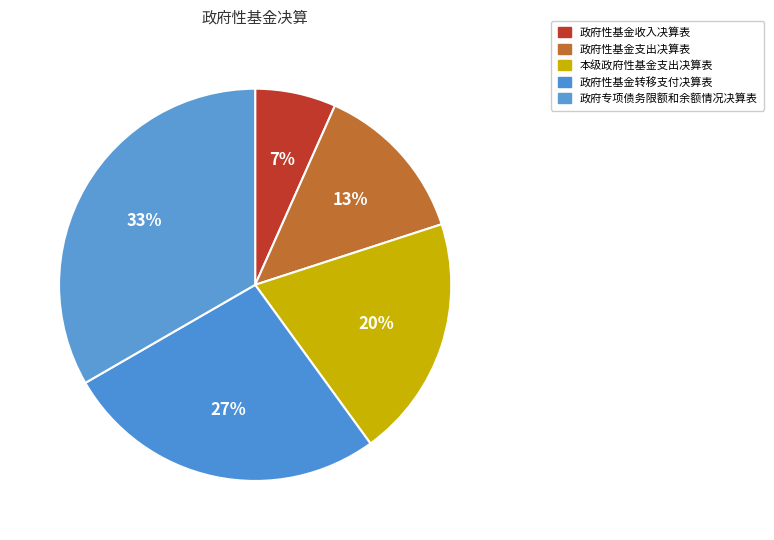

Which category has the biggest portion of the pie?

政府专项债务限额和余额情况决算表